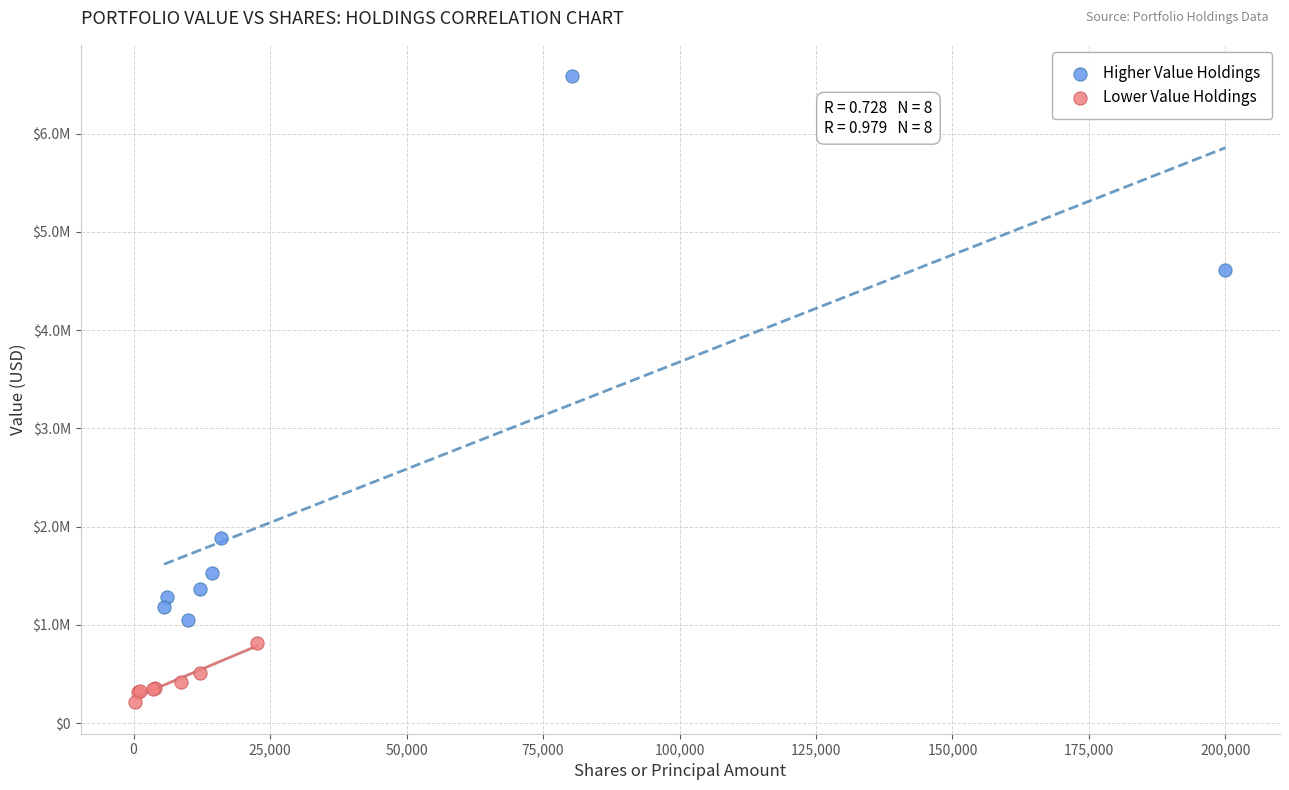

What are all the series names shown in the legend?

Higher Value Holdings, Lower Value Holdings